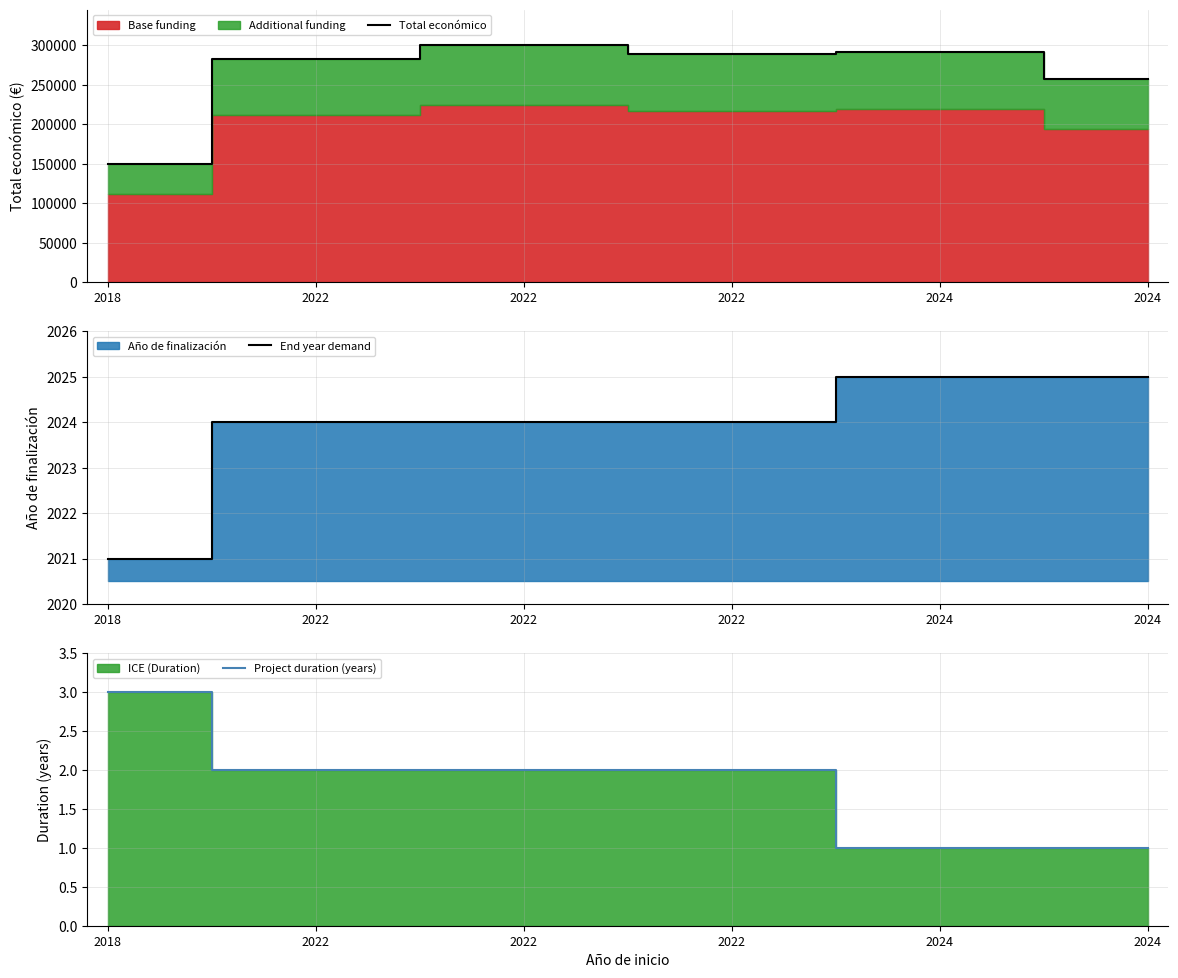

How many lines are shown in the chart?

3